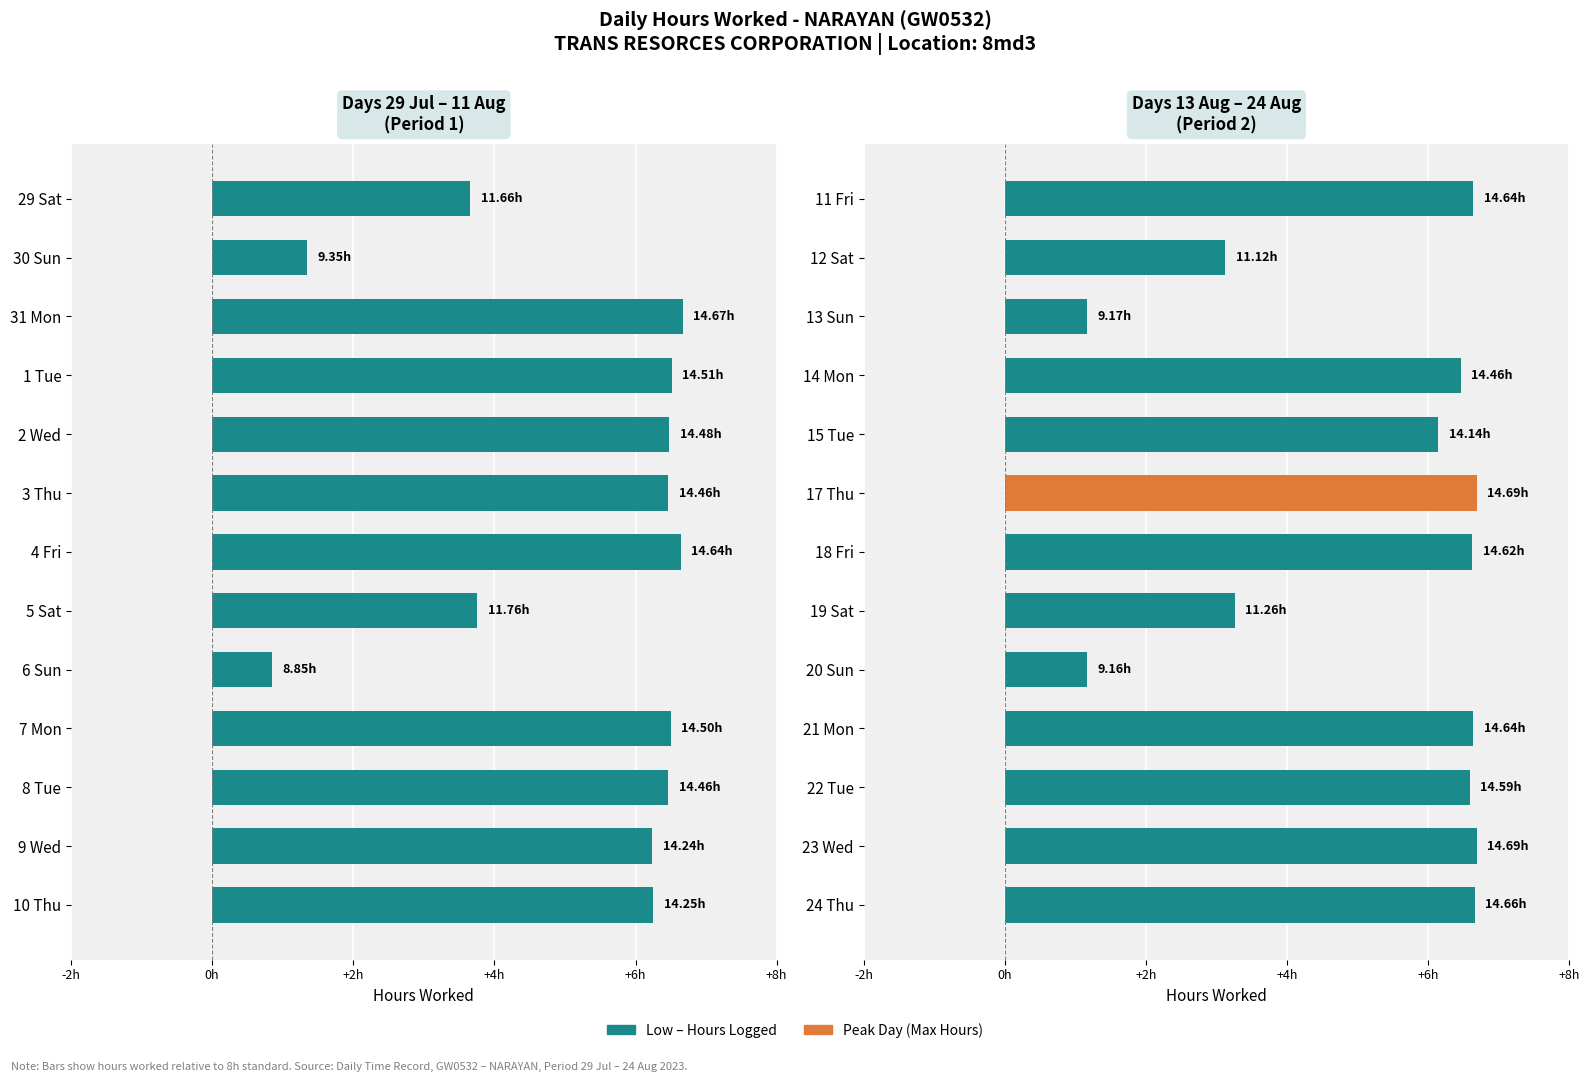

The value at 18 Fri is 4.5. True or false?

False